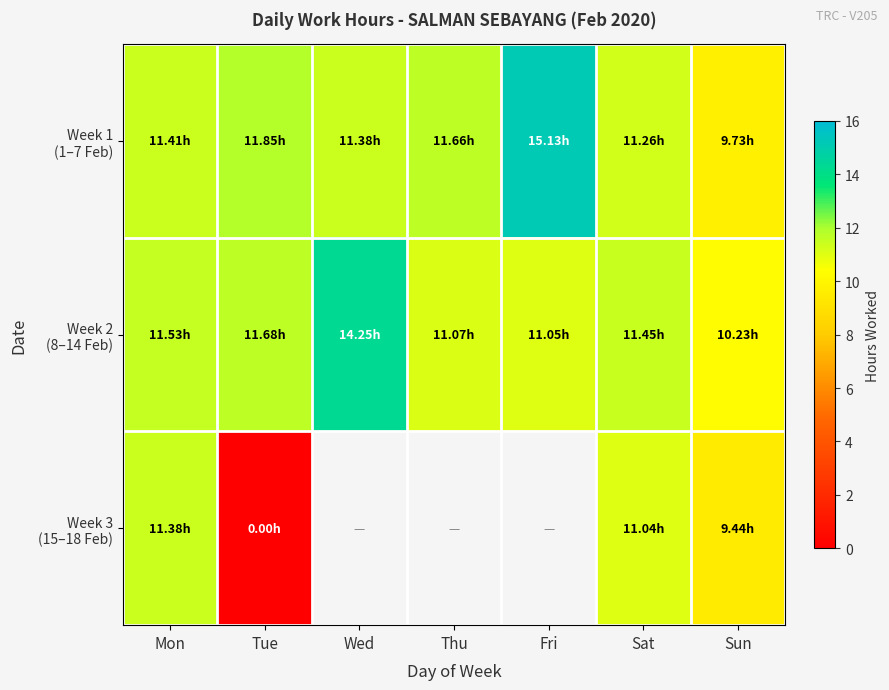

List the series in order of their peak value, highest first.

Week 1 (1–7 Feb), Week 2 (8–14 Feb), Week 3 (15–18 Feb)